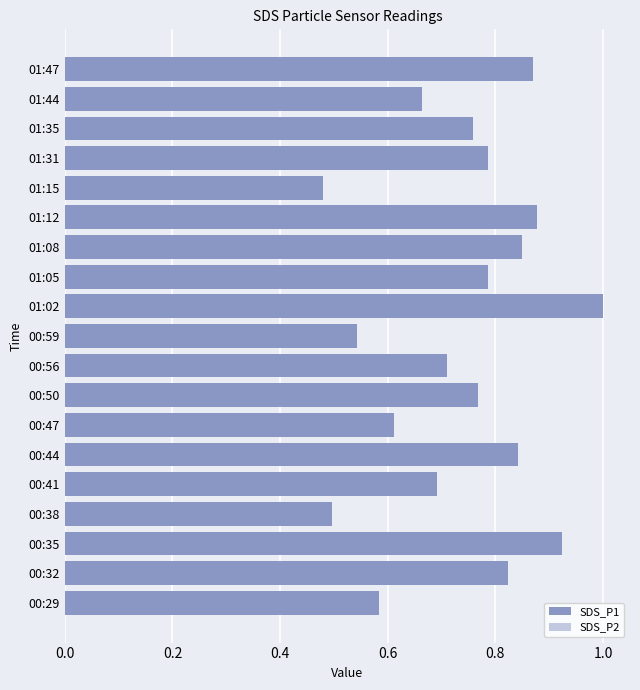

What is the difference between the maximum and minimum values in the SDS_P2 series?

0.2